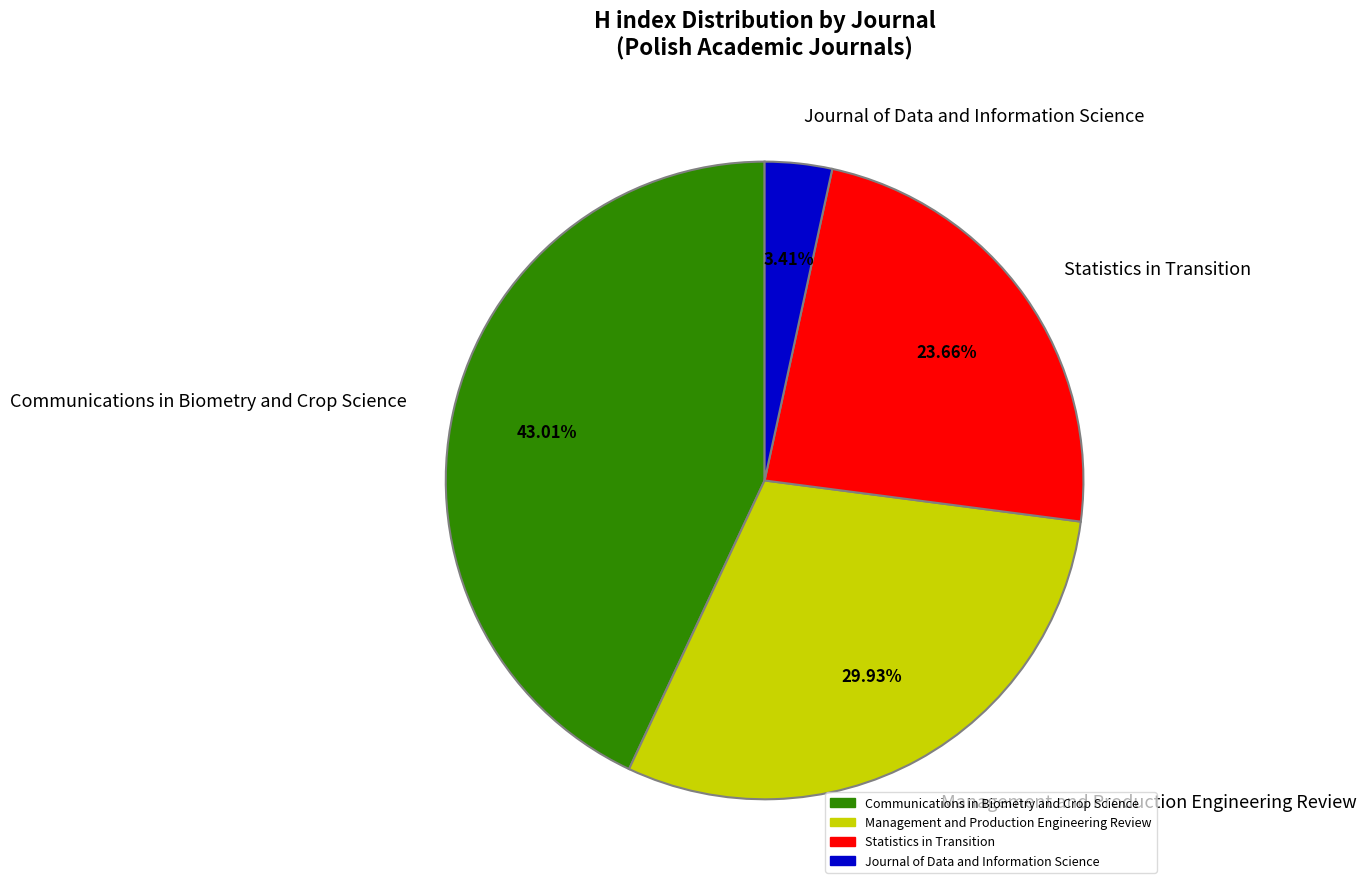

Does Journal of Data and Information Science represent more than half of the total?

No